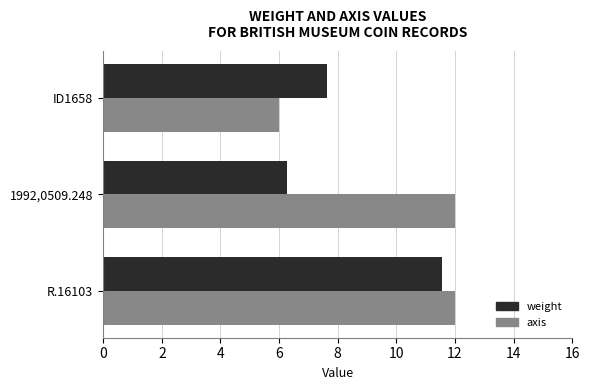

What are all the series names shown in the legend?

weight, axis